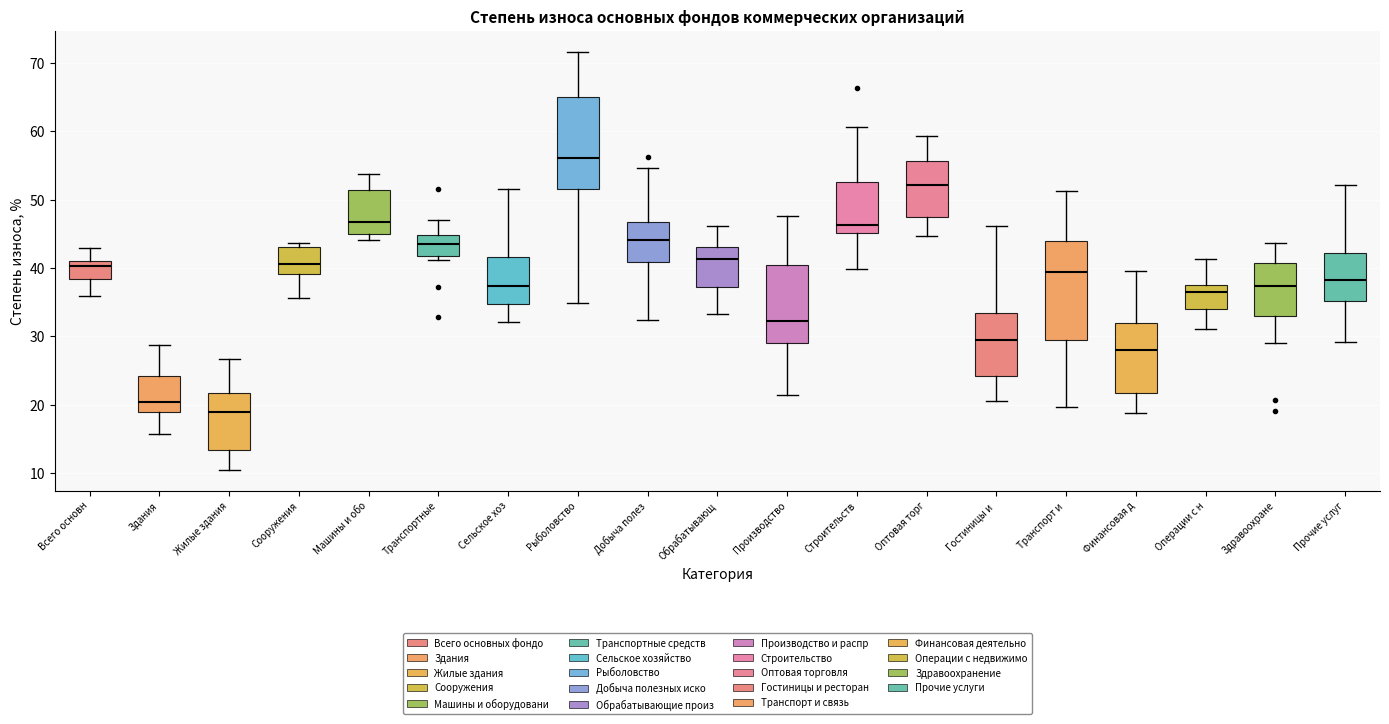

Which box's median line is the lowest?

Жилые здания